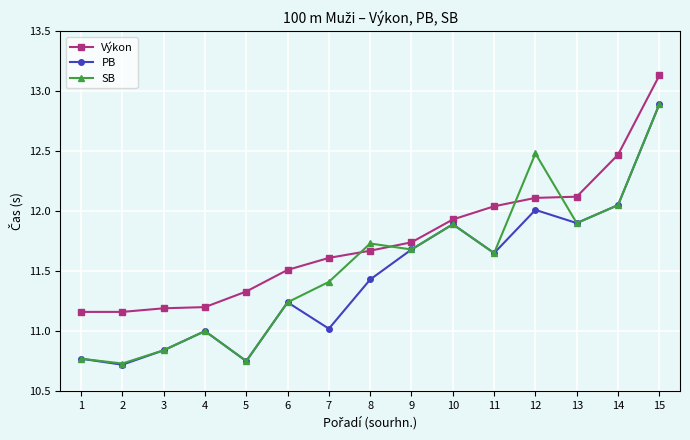

Which category has the lowest value in the PB series?

2